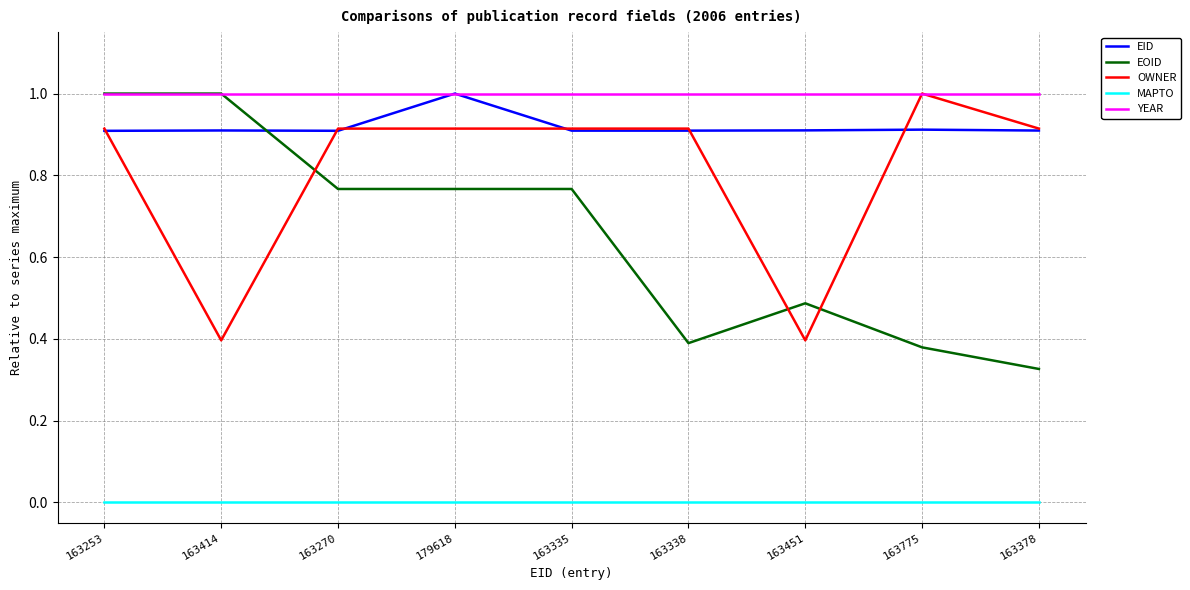

Where is EOID nearest to the value 0?

163378